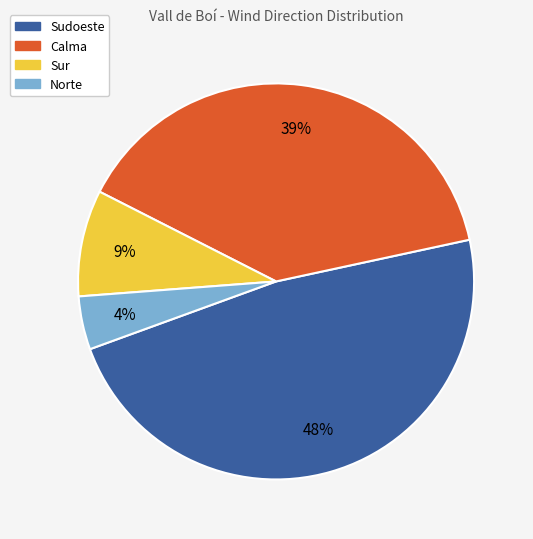

Is there a majority slice in this chart?

No